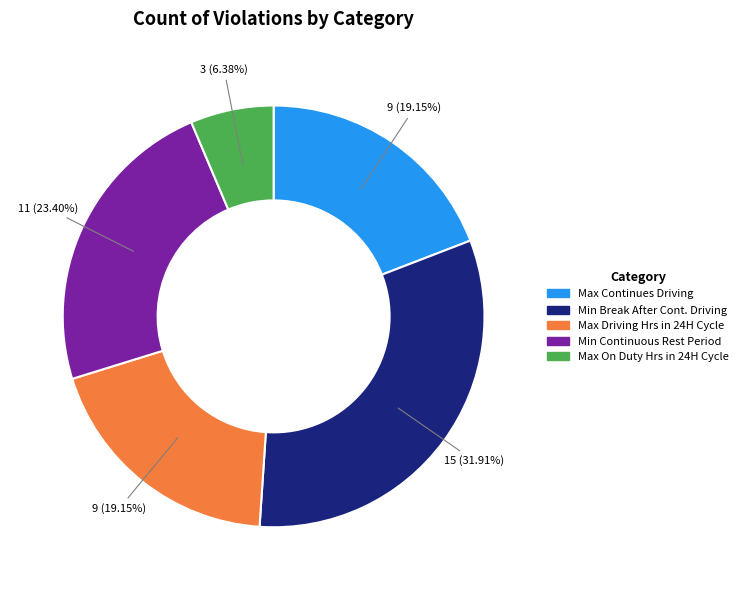

Is there any slice that represents more than half of the pie?

No